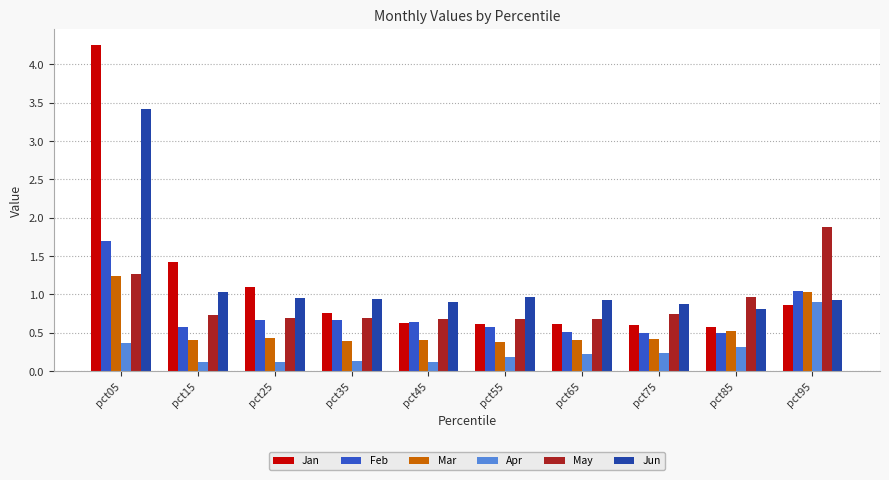

What is the total value across all series at pct45?

3.4